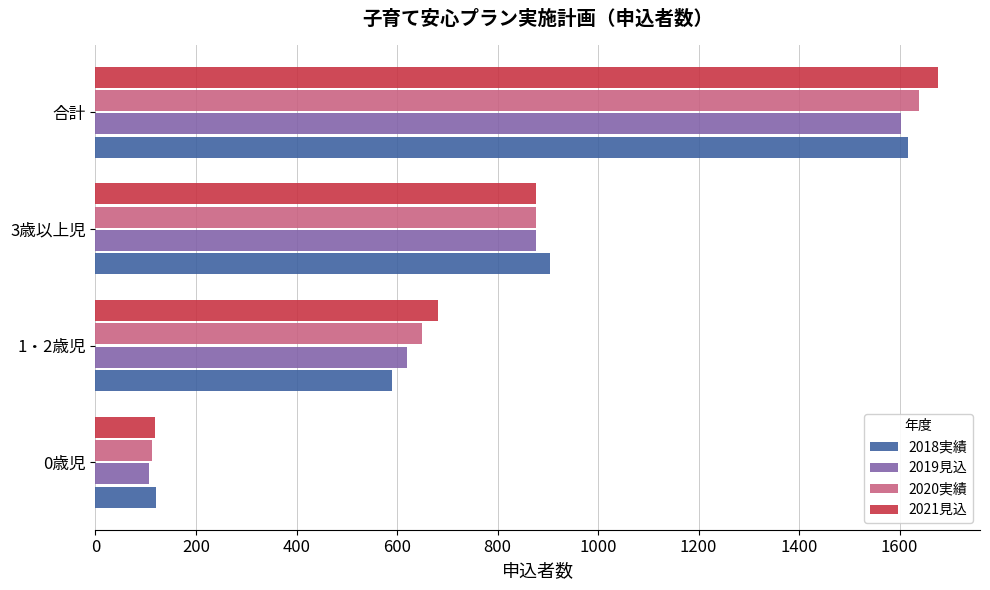

What is the minimum value for 2021見込?

118